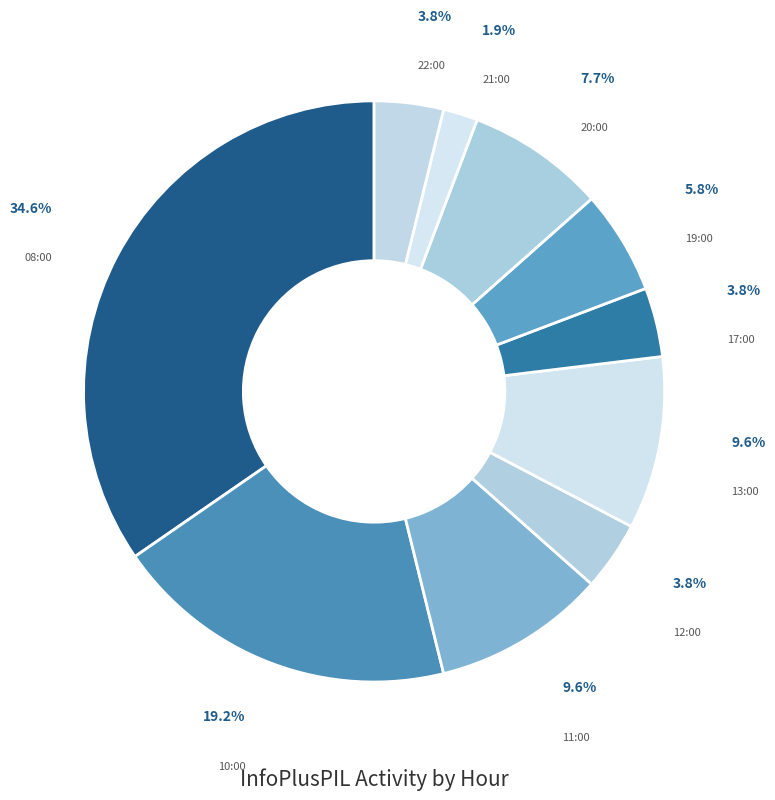

To the nearest percent, what portion does 22:00 represent?

4%